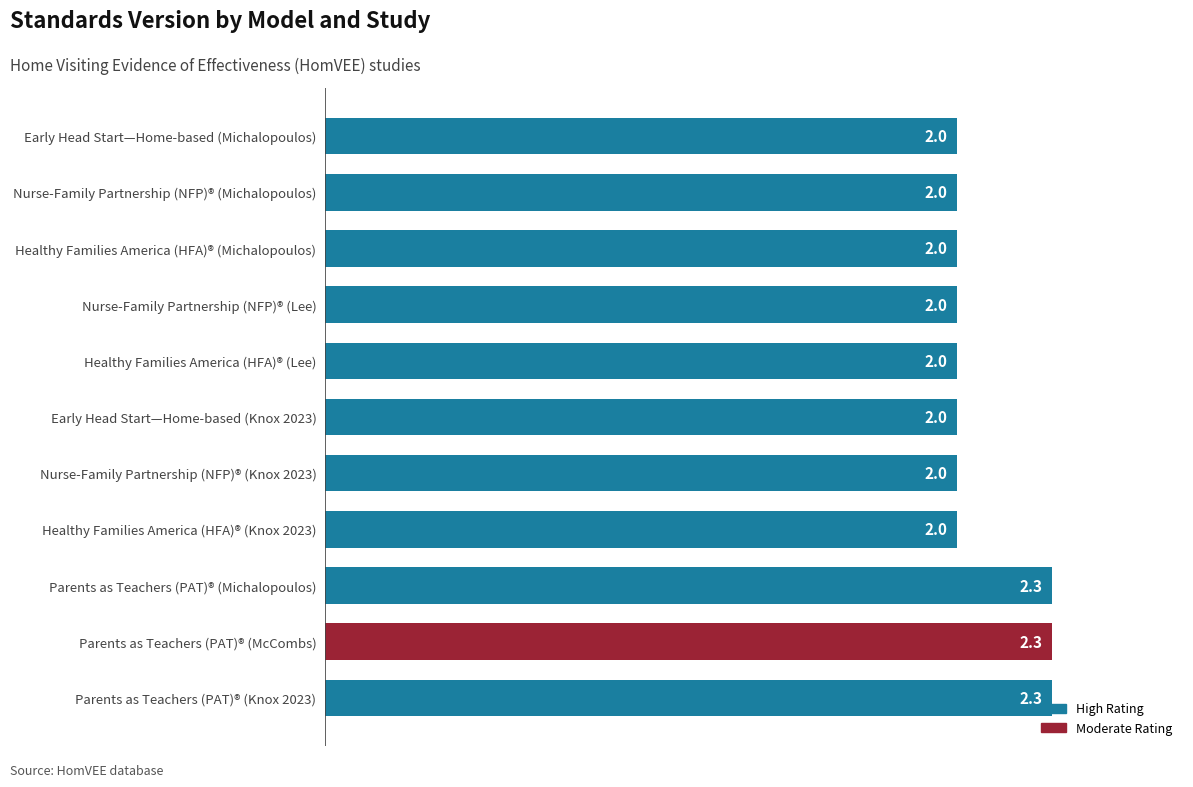

How many data points does each series have?

11